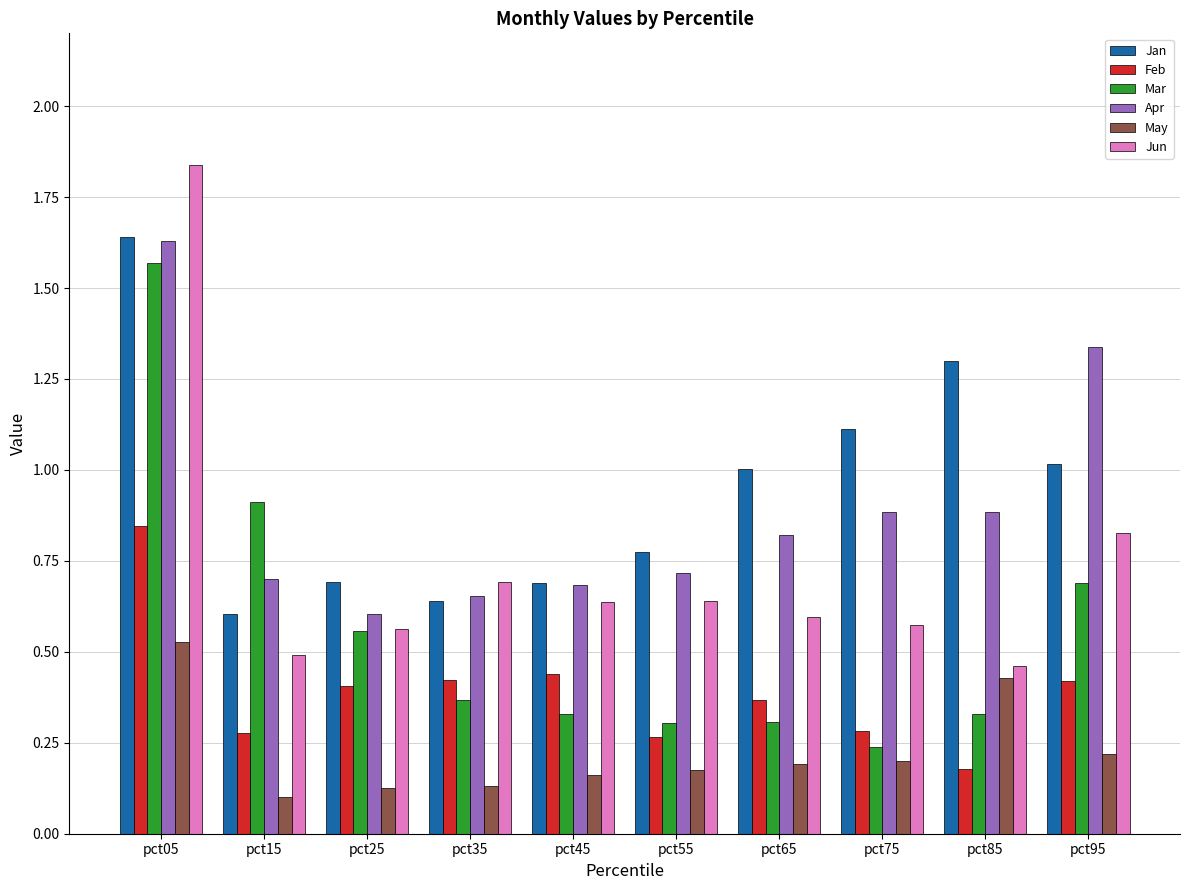

Which series has the largest range (max minus min)?

Jun